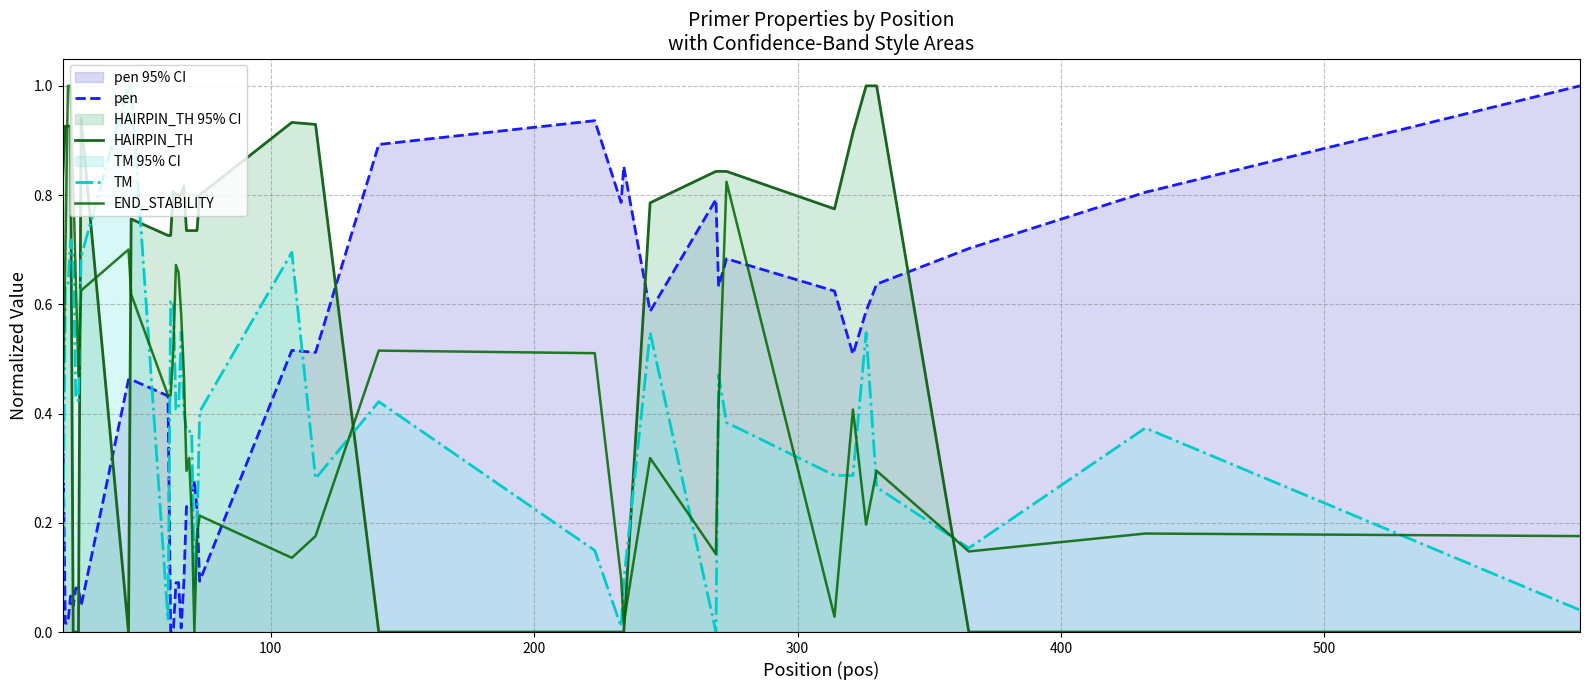

How many interior local valleys does the HAIRPIN_TH series have?

2